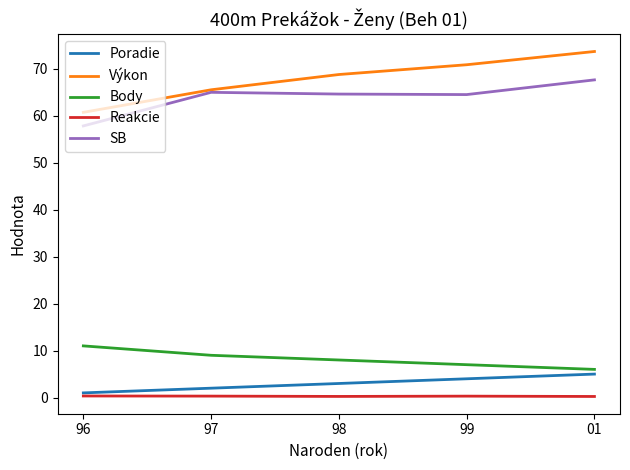

The Body series shows 9.0 at 97. True or false?

True